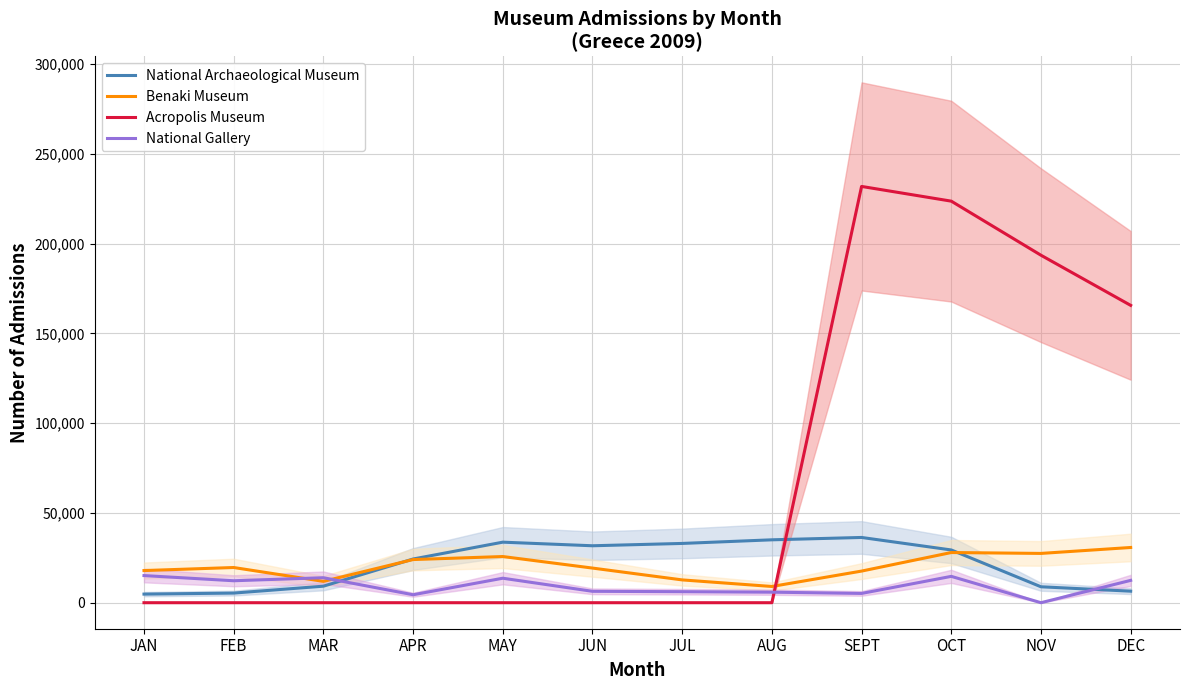

How many interior local peaks does the National Archaeological Museum series have?

2